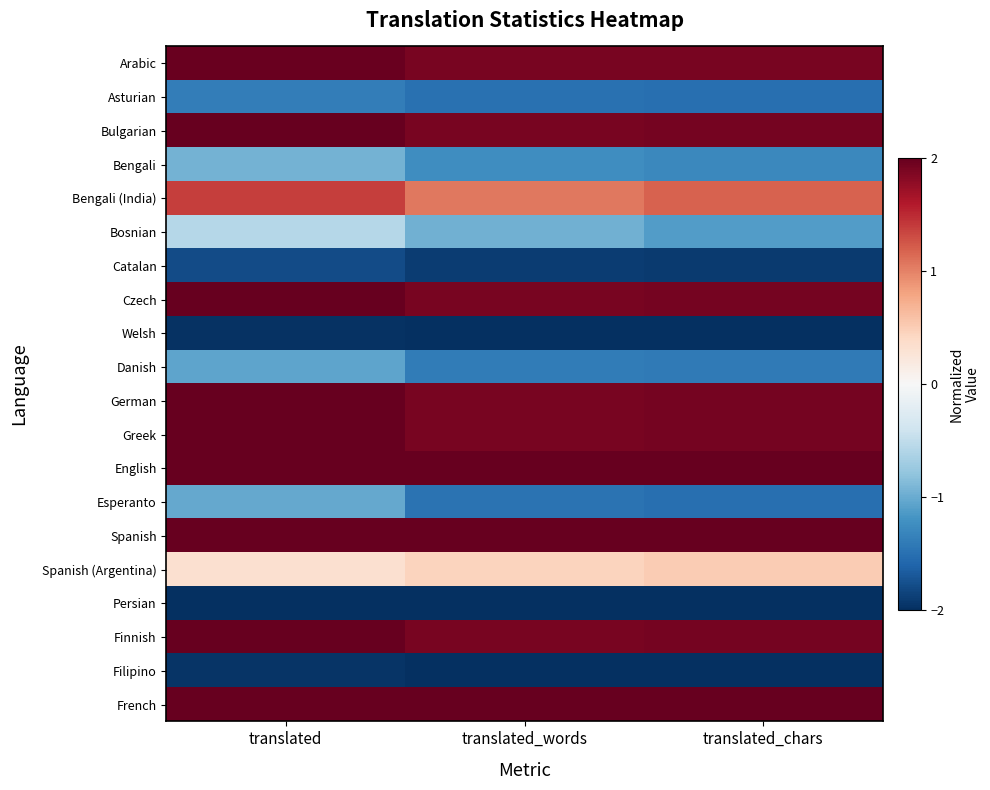

Reading right to left, what are all the values shown in this chart?

Arabic: translated_chars=1.9	translated_words=1.9	translated=2.0
Asturian: translated_chars=-1.5	translated_words=-1.5	translated=-1.4
Bulgarian: translated_chars=1.9	translated_words=1.9	translated=2.0
Bengali: translated_chars=-1.3	translated_words=-1.2	translated=-1.0
Bengali (India): translated_chars=1.2	translated_words=1.1	translated=1.4
Bosnian: translated_chars=-1.1	translated_words=-1.0	translated=-0.6
Catalan: translated_chars=-1.9	translated_words=-1.9	translated=-1.8
Czech: translated_chars=1.9	translated_words=1.9	translated=2.0
Welsh: translated_chars=-2.0	translated_words=-2.0	translated=-2.0
Danish: translated_chars=-1.4	translated_words=-1.4	translated=-1.1
German: translated_chars=1.9	translated_words=1.9	translated=2.0
Greek: translated_chars=1.9	translated_words=1.9	translated=2.0
English: translated_chars=2.0	translated_words=2.0	translated=2.0
Esperanto: translated_chars=-1.5	translated_words=-1.5	translated=-1.0
Spanish: translated_chars=2.0	translated_words=2.0	translated=2.0
Spanish (Argentina): translated_chars=0.5	translated_words=0.4	translated=0.3
Persian: translated_chars=-2.0	translated_words=-2.0	translated=-2.0
Finnish: translated_chars=1.9	translated_words=1.9	translated=2.0
Filipino: translated_chars=-2.0	translated_words=-2.0	translated=-2.0
French: translated_chars=2.0	translated_words=2.0	translated=2.0